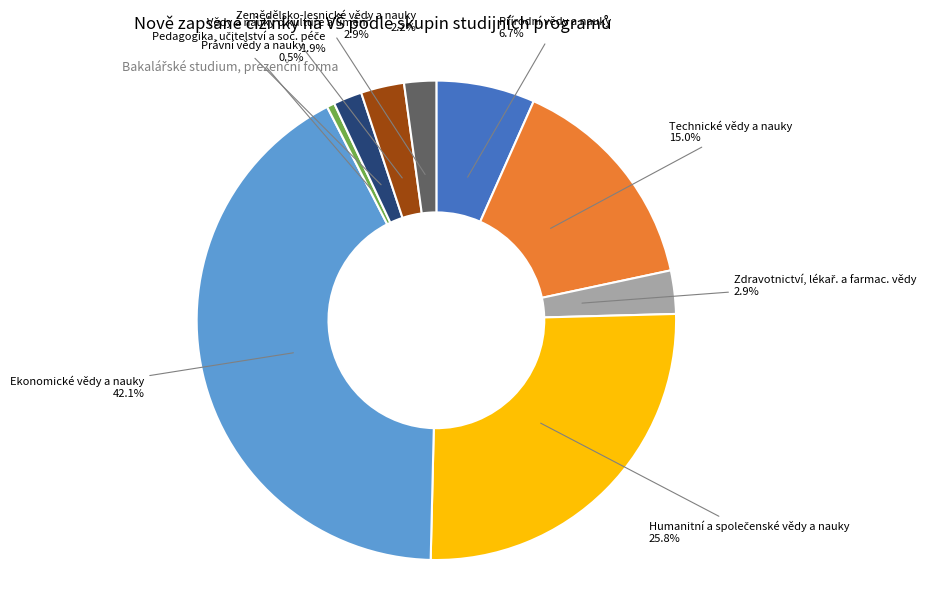

Which has a higher value, Technické vědy a nauky or Zemědělsko-lesnické vědy a nauky?

Technické vědy a nauky